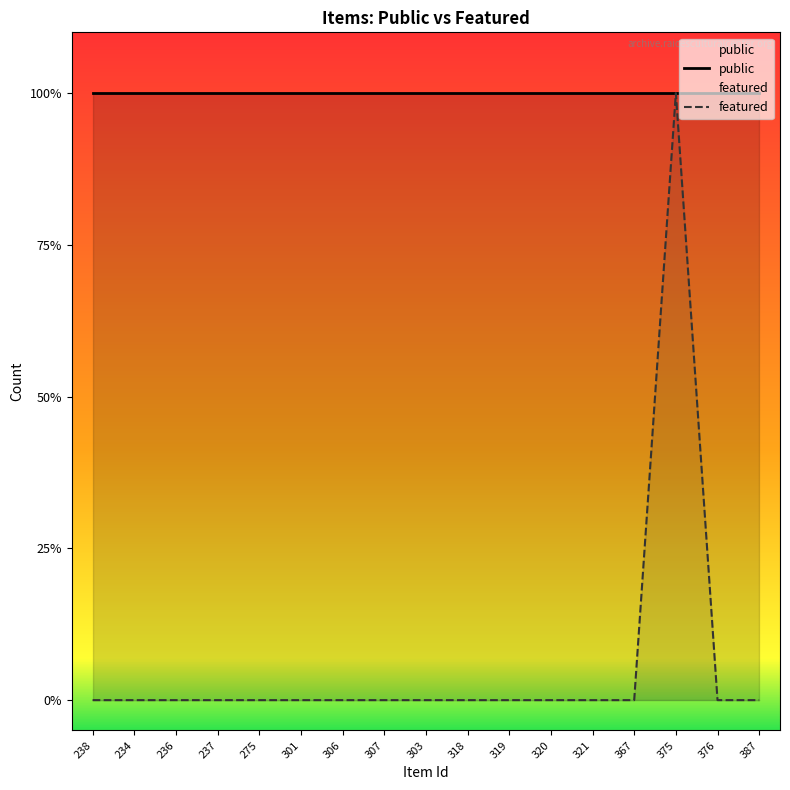

Count the featured values in the range 0 to 1.

17